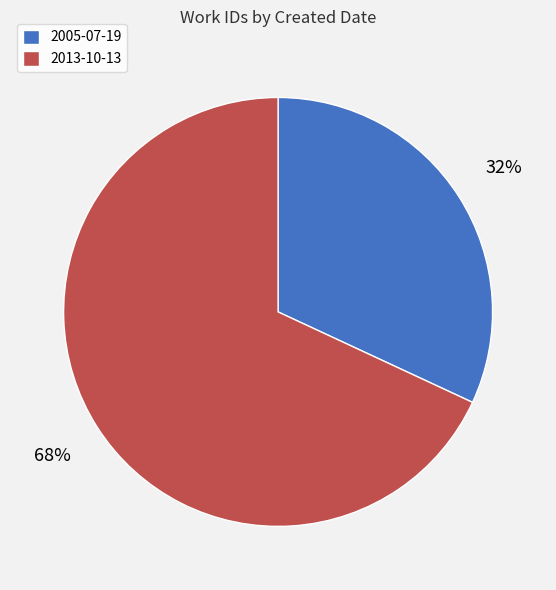

Which category accounts for the majority?

2013-10-13